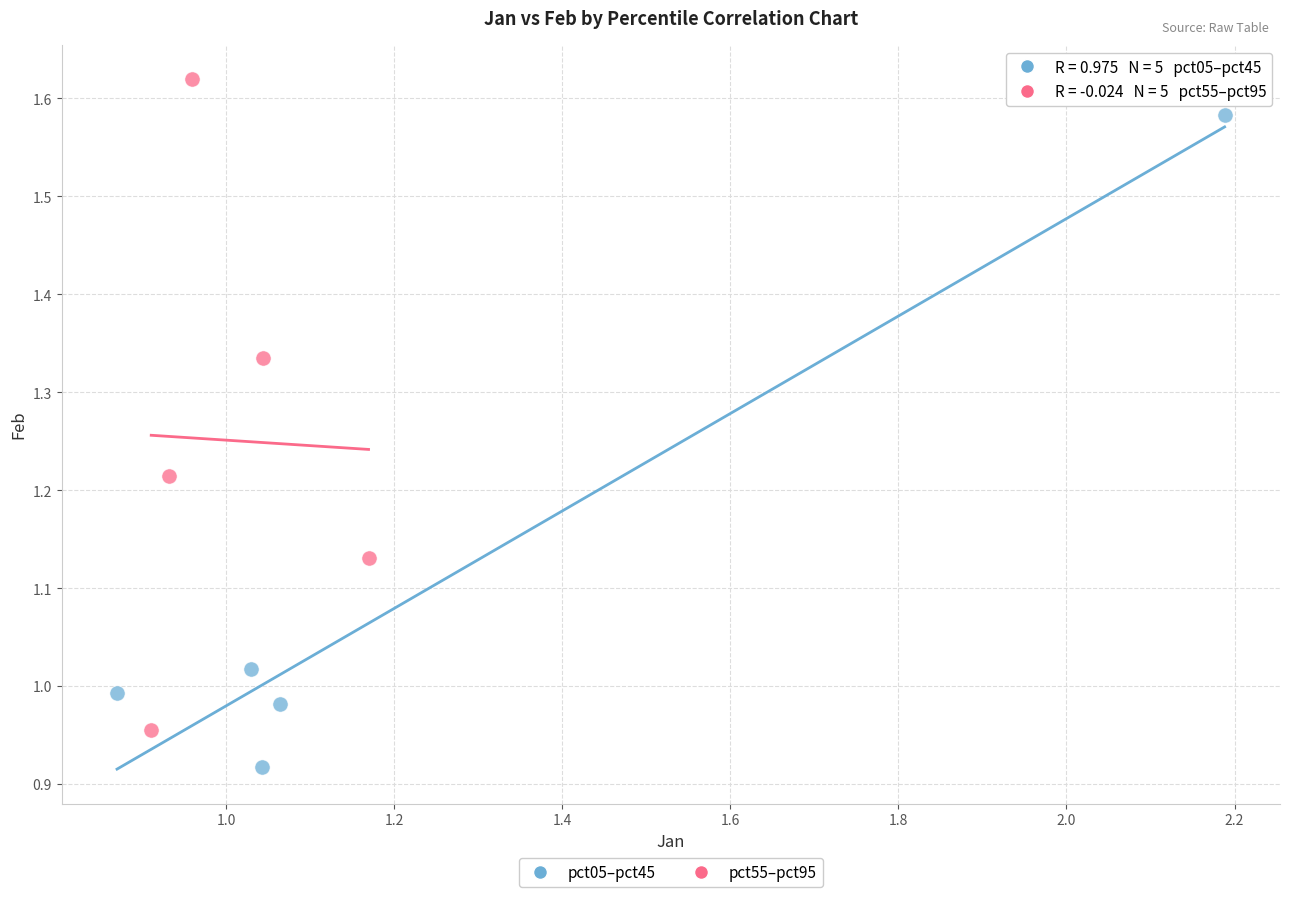

Which series contains the highest Y value?

pct55–pct95